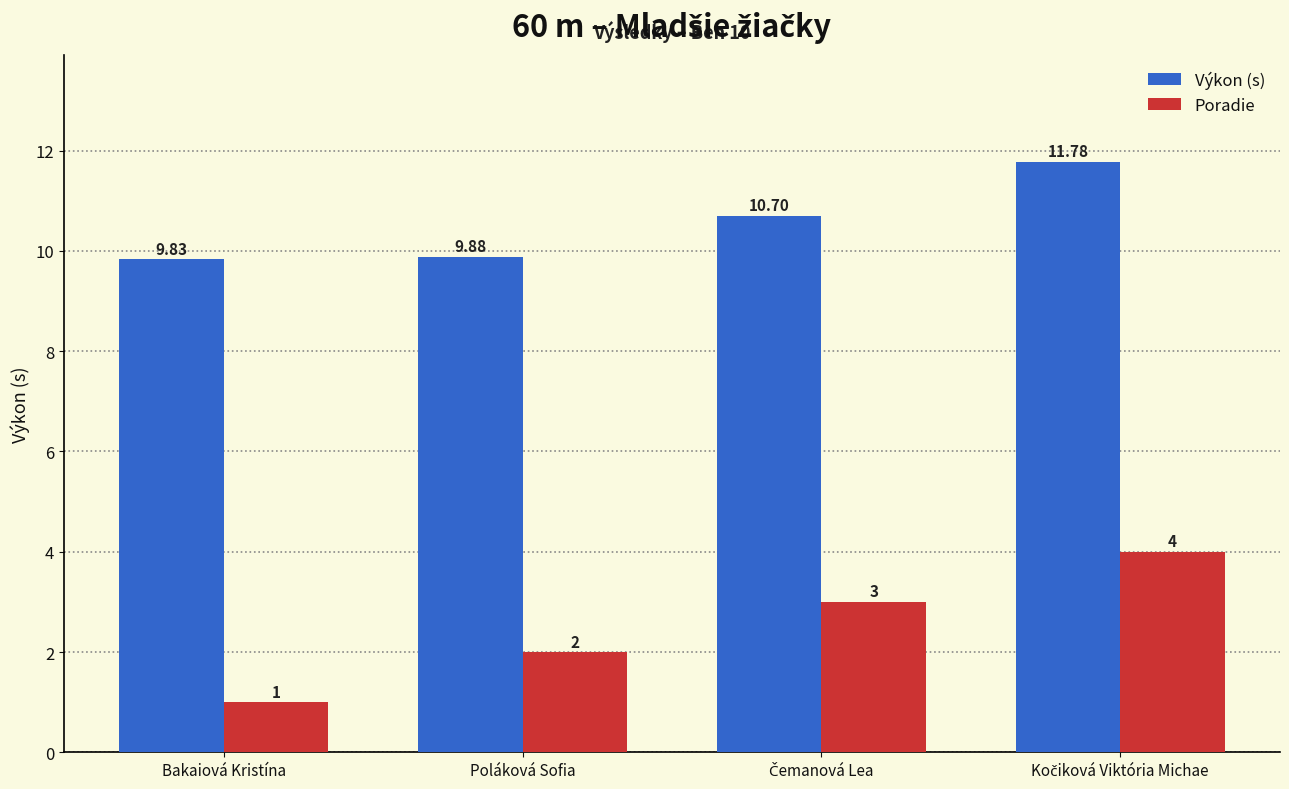

Reading left to right, extract all data points from this chart.

Výkon (s): 9.8	9.9	10.7	11.8
Poradie: 1.0	2.0	3.0	4.0